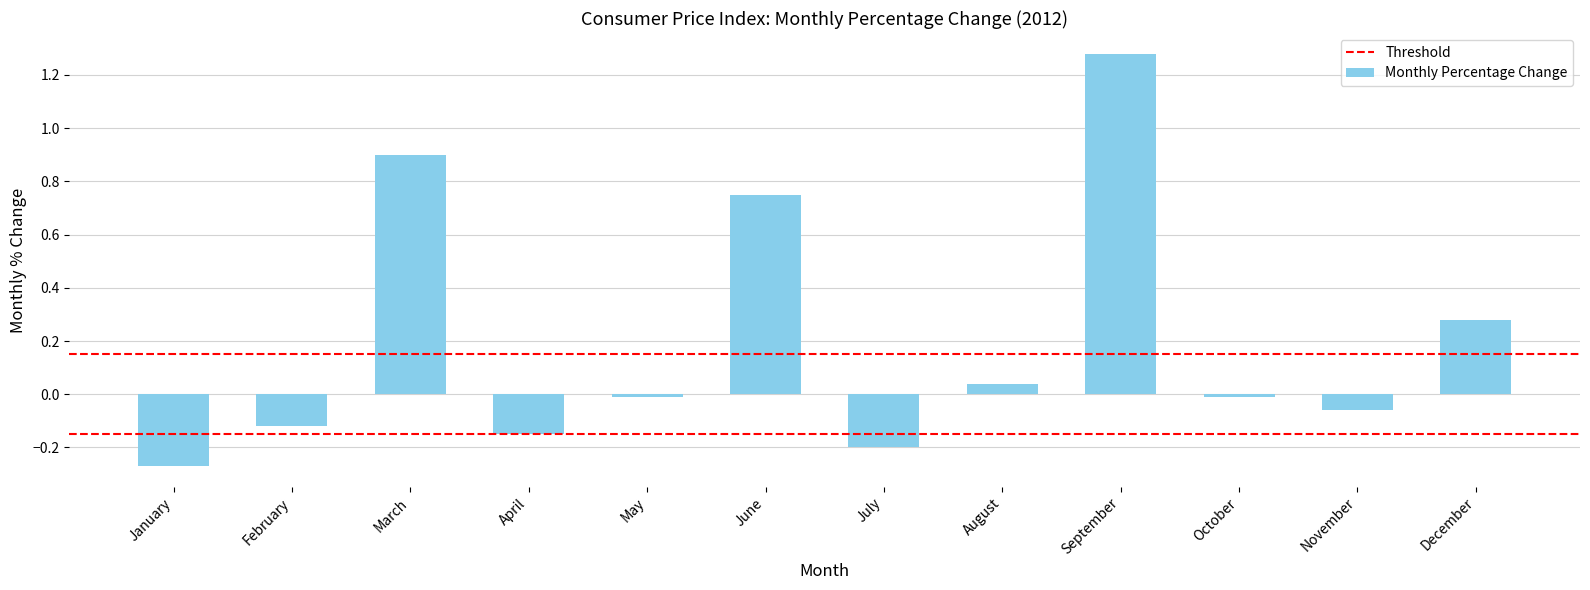

Which category has the lowest value across all series?

January